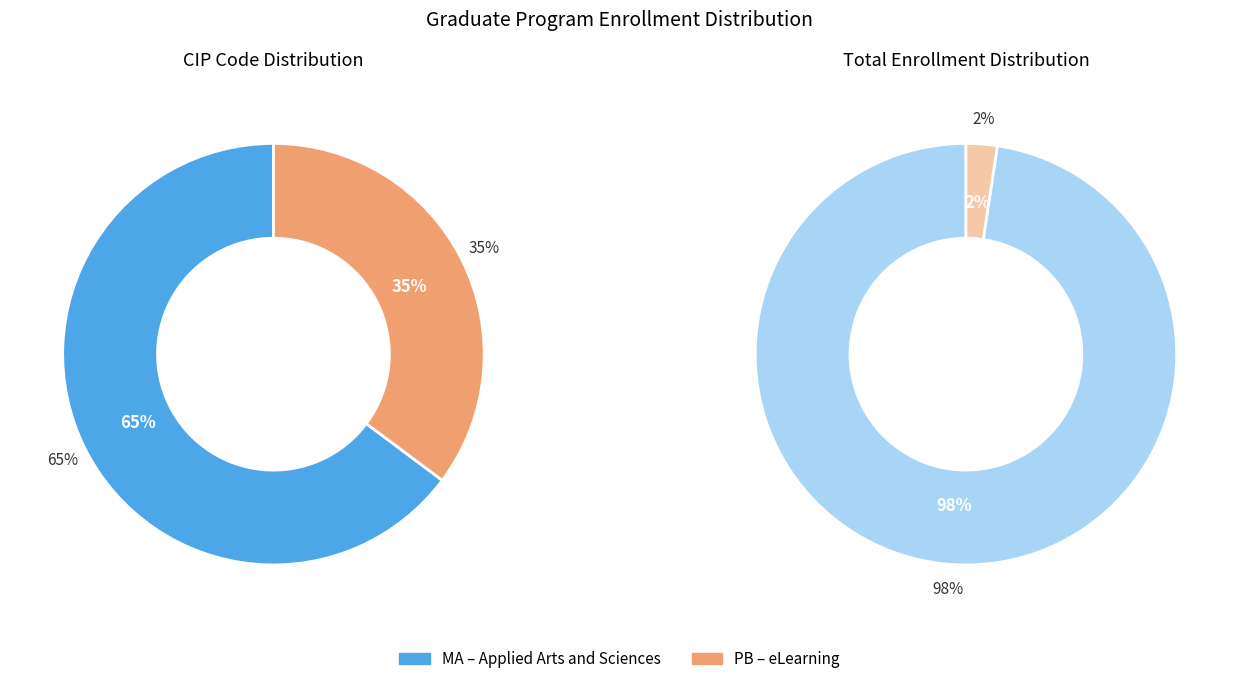

What is the majority slice?

MA